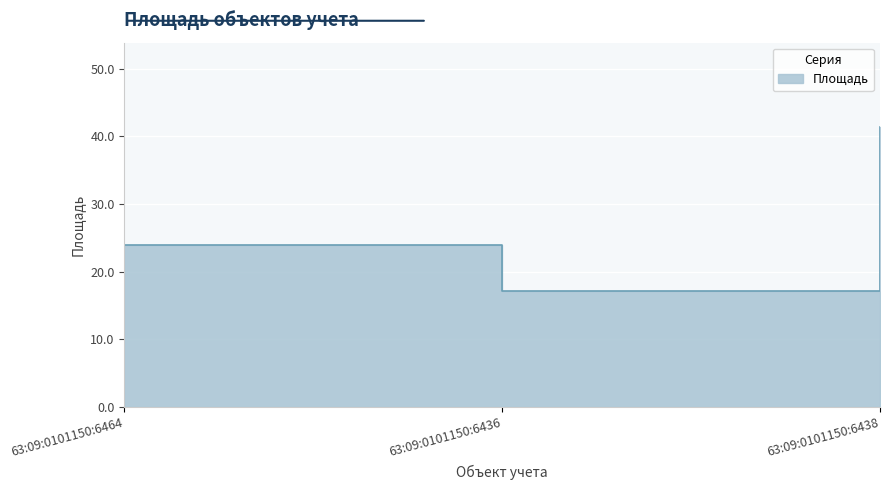

True or false: the data shows 17.1 at 63:09:0101150:6436.

True